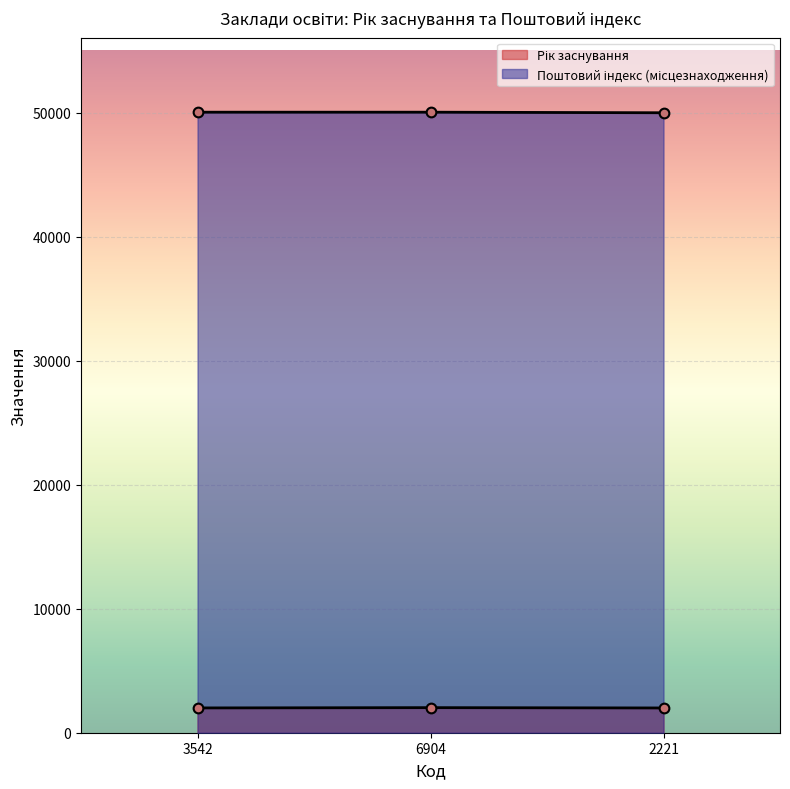

Reading left to right, what are all the values shown in this chart?

Рік заснування: 3542=2000	6904=2023	2221=1997
Поштовий індекс (місцезнаходження): 3542=50051	6904=50051	2221=50005